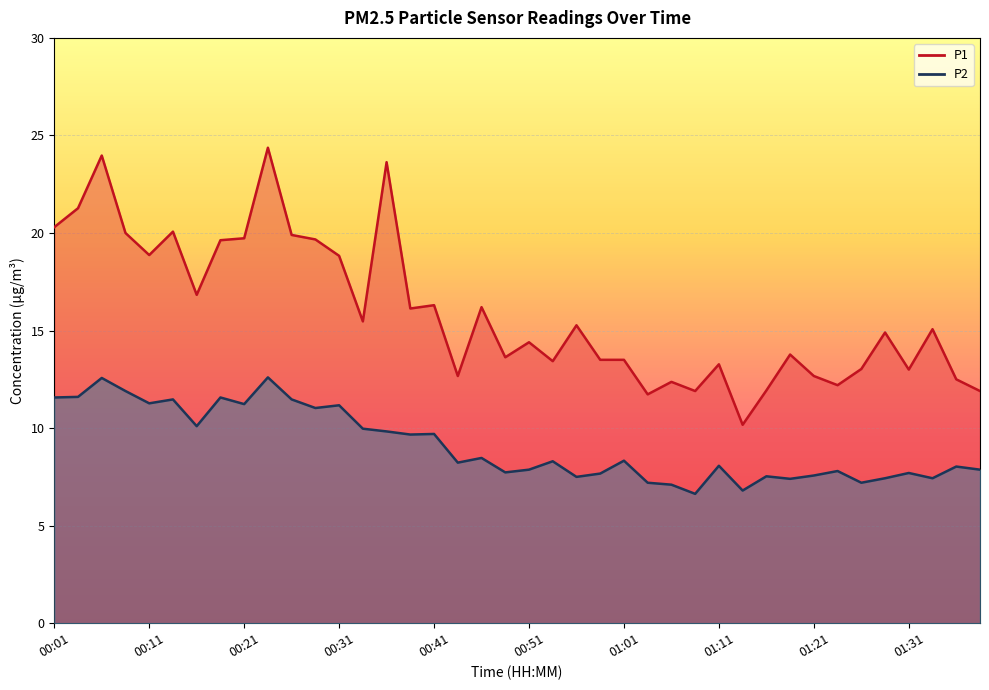

Which series has the largest range (max minus min)?

P1